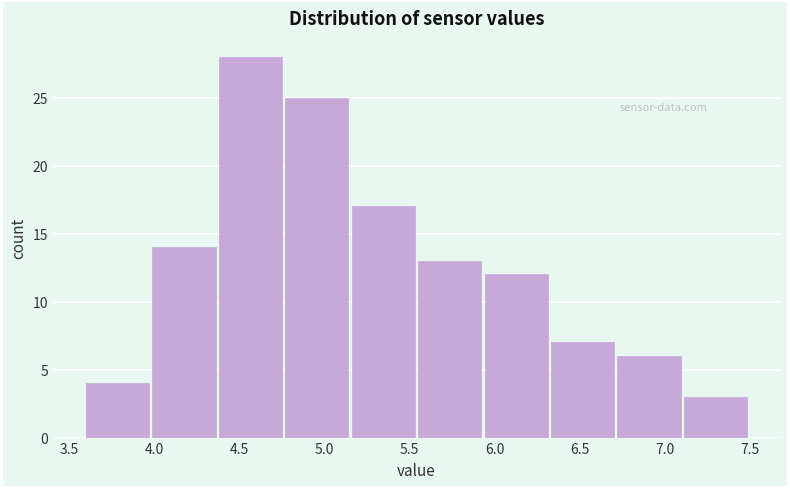

Which range on the x-axis has the tallest bar?

4.38 to 4.77